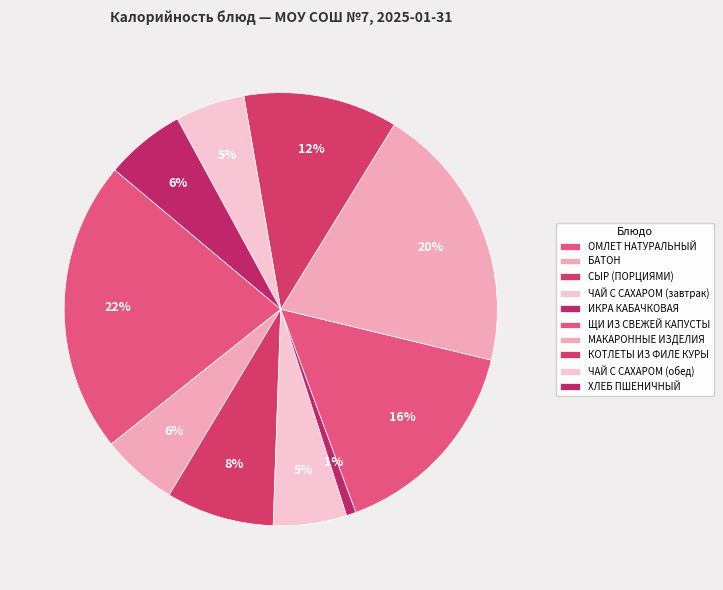

Do КОТЛЕТЫ ИЗ ФИЛЕ КУРЫ and СЫР (ПОРЦИЯМИ) together represent more than half of the pie?

No